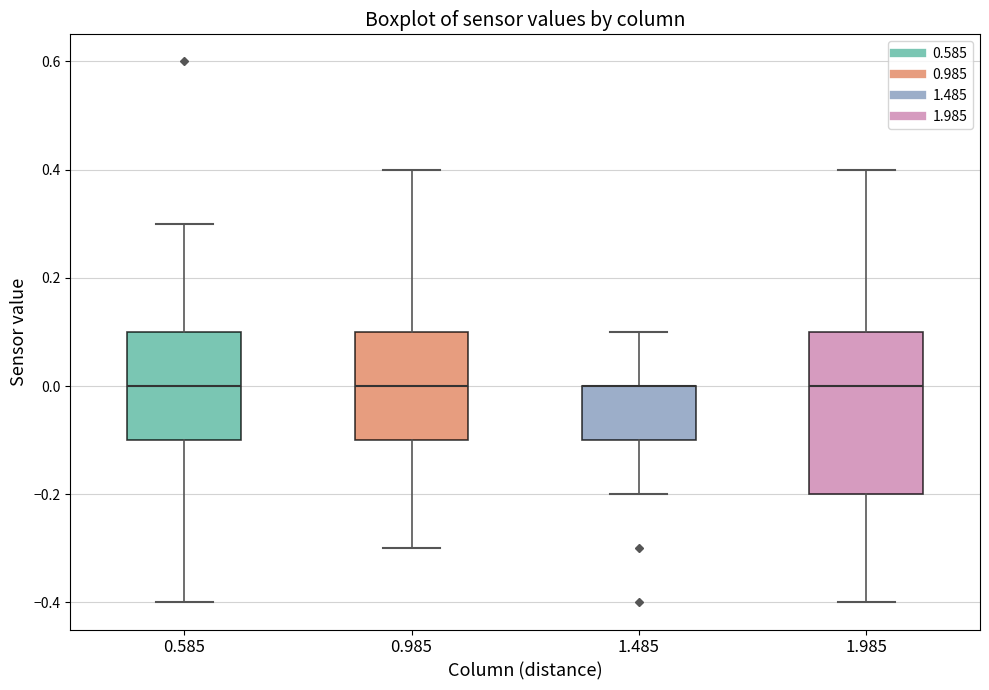

Reading left to right, transcribe this box plot: for each box, give where its median line is, the range the box spans, and where its two whiskers end, as read against the y-axis. The values are not printed on the chart, so give them approximately, as read against the axis.

0.585: median 0.0, box -0.1 to 0.1, whiskers -0.4 to 0.3
0.985: median 0.0, box -0.1 to 0.1, whiskers -0.3 to 0.4
1.485: median 0.0 (drawn on the box's upper edge), box -0.1 to 0.0, whiskers -0.2 to 0.1
1.985: median 0.0, box -0.2 to 0.1, whiskers -0.4 to 0.4